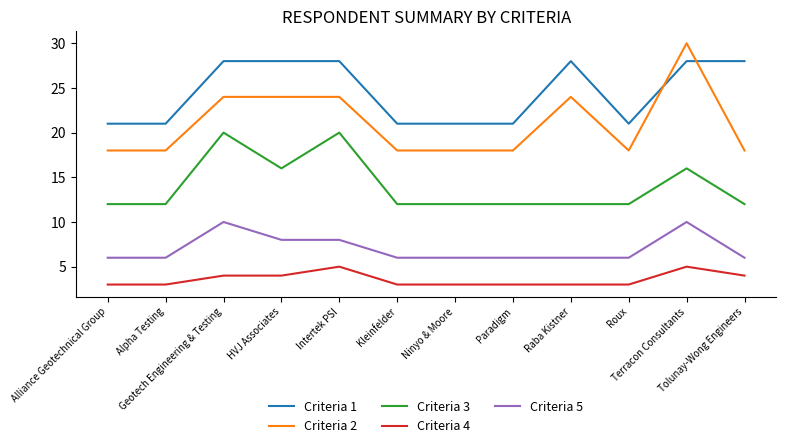

What is the minimum value shown in the chart?

3